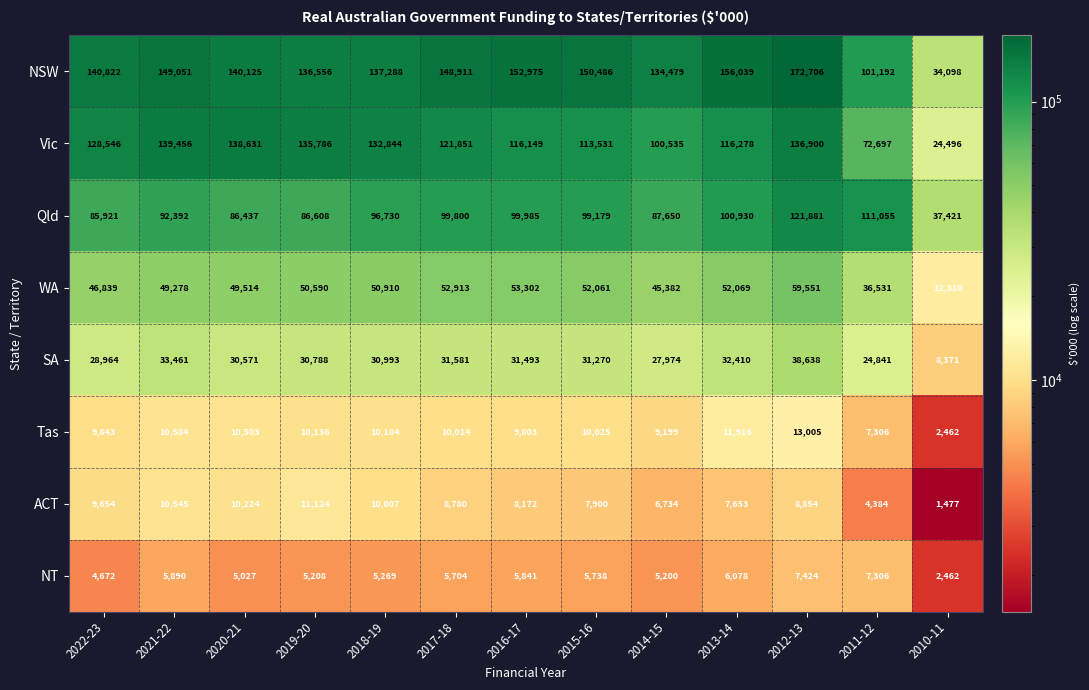

Is it true that Qld equals 39401 at 2020-21?

False